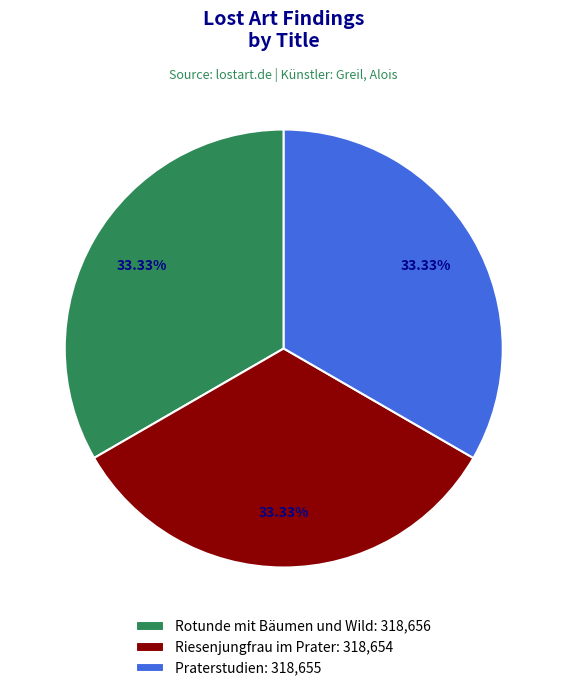

Count the number of slices in the pie.

3